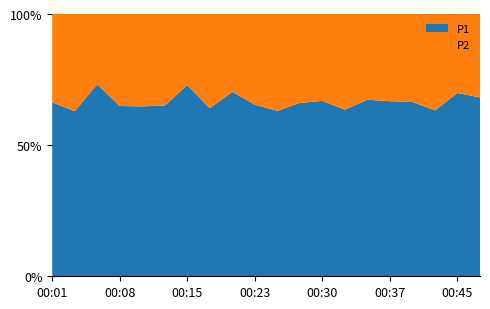

Reading right to left, what are all the values shown in this chart?

P1: 00:47=19.5	00:45=20.5	00:42=16.5	00:40=19.5	00:37=17.1	00:35=19.3	00:33=15.5	00:30=17.3	00:28=16.8	00:25=14.3	00:23=16.7	00:20=20.2	00:18=15.9	00:15=23.9	00:13=15.7	00:11=14.5	00:08=15.2	00:06=22.2	00:03=14.5	00:01=16.9
P2: 00:47=9.1	00:45=8.8	00:42=9.6	00:40=9.8	00:37=8.5	00:35=9.4	00:33=8.9	00:30=8.6	00:28=8.6	00:25=8.4	00:23=8.8	00:20=8.5	00:18=8.9	00:15=8.9	00:13=8.4	00:11=7.9	00:08=8.2	00:06=8.1	00:03=8.5	00:01=8.6